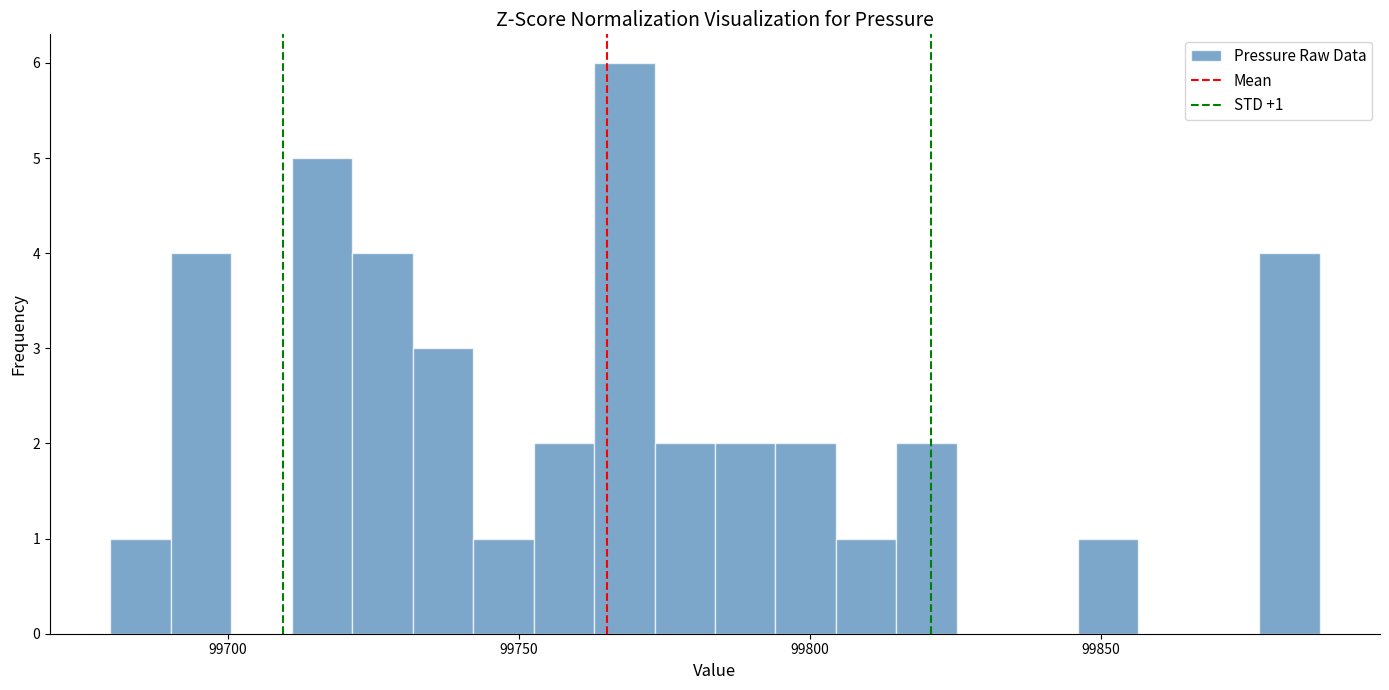

Around what value on the x-axis is the tallest bar? Give the approximate position of its centre, as read against the axis.

99770